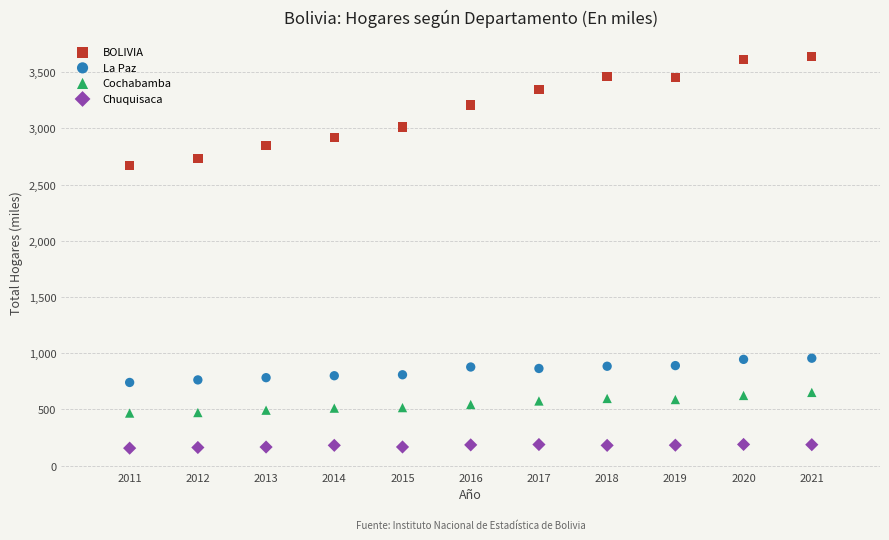

Which series contains the lowest Y value?

Chuquisaca